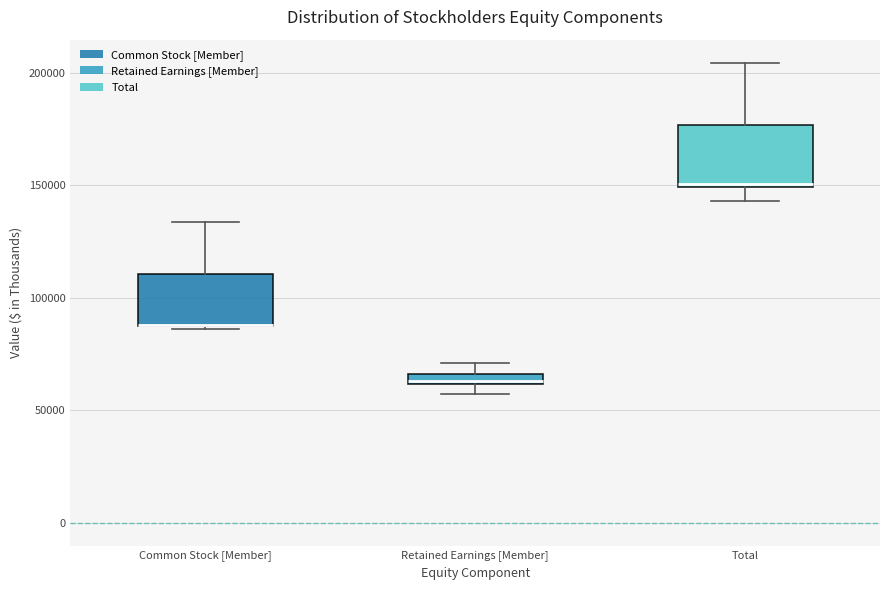

Where is the lower edge of the box for Common Stock [Member] on the y-axis? The values are not printed on the chart, so give them approximately, as read against the axis.

85000